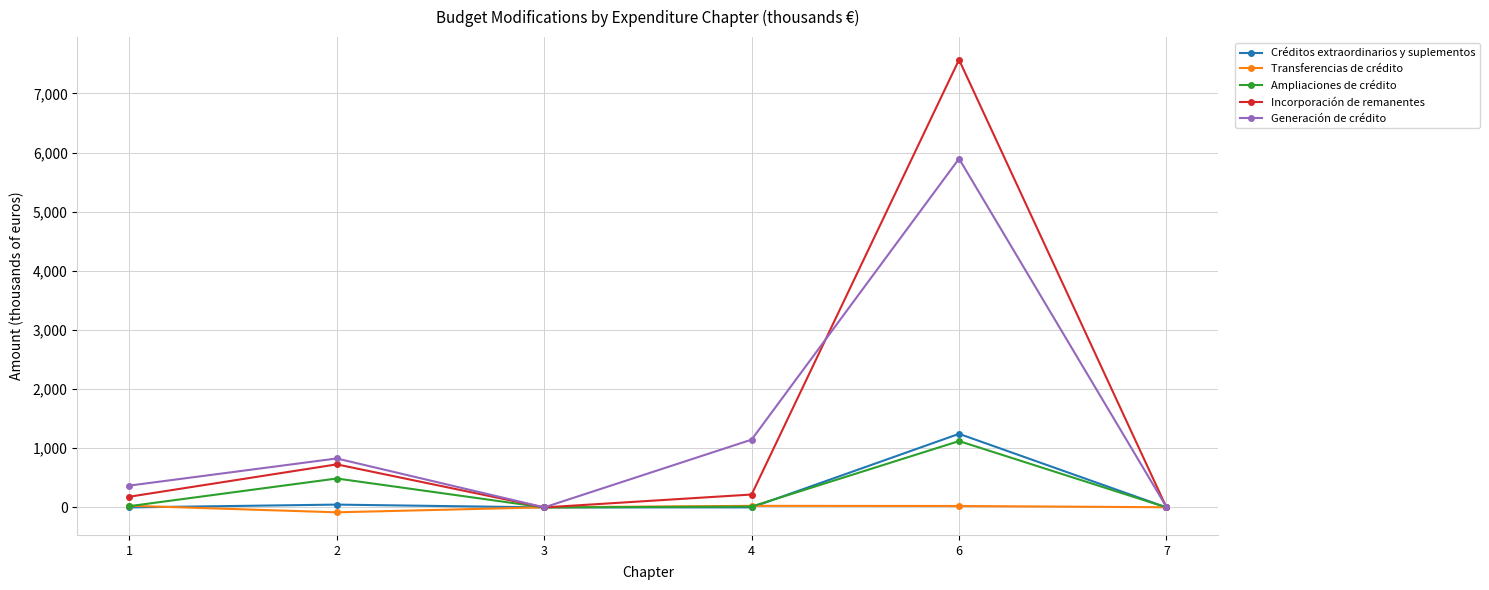

Count the number of data series in this chart.

5